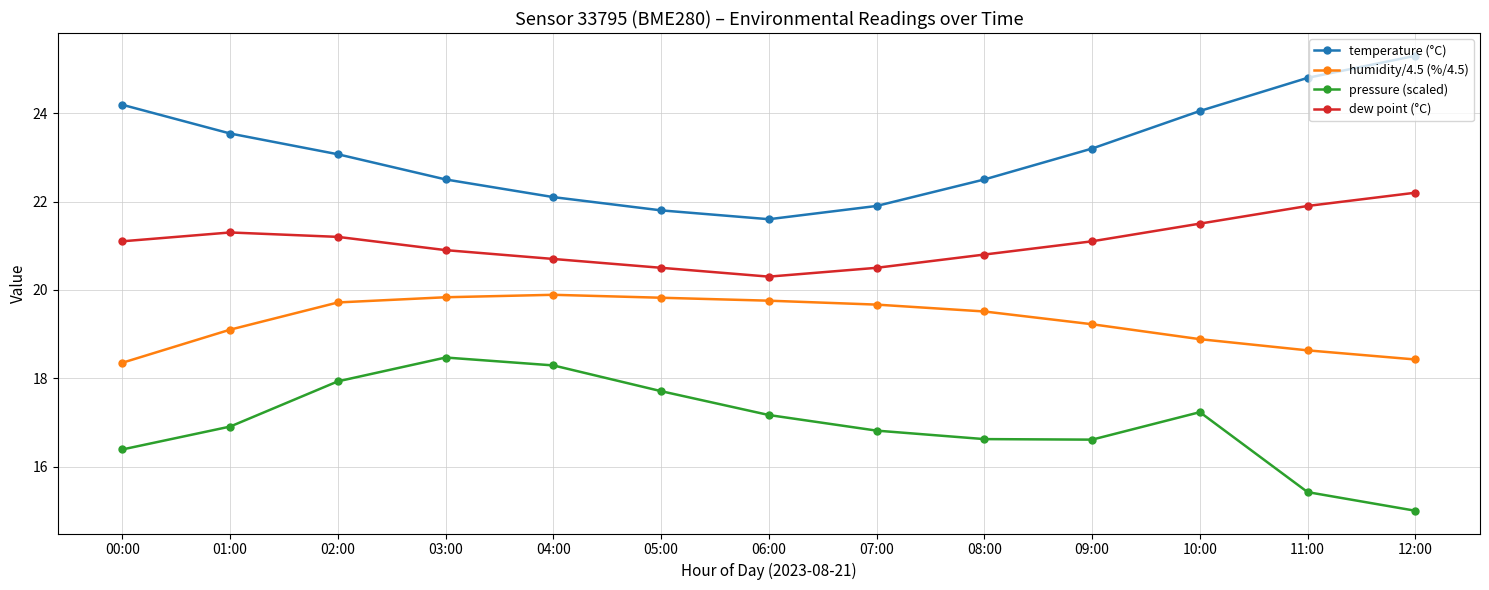

Is it true that pressure (scaled) equals 9.7 at 10:00?

False